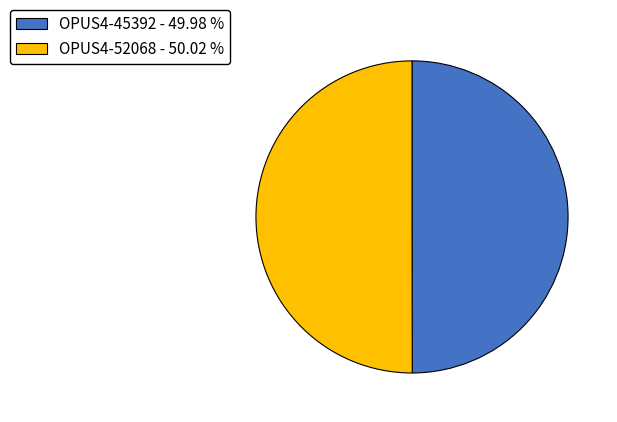

True or false: OPUS4-45392 accounts for 40% of the total.

False